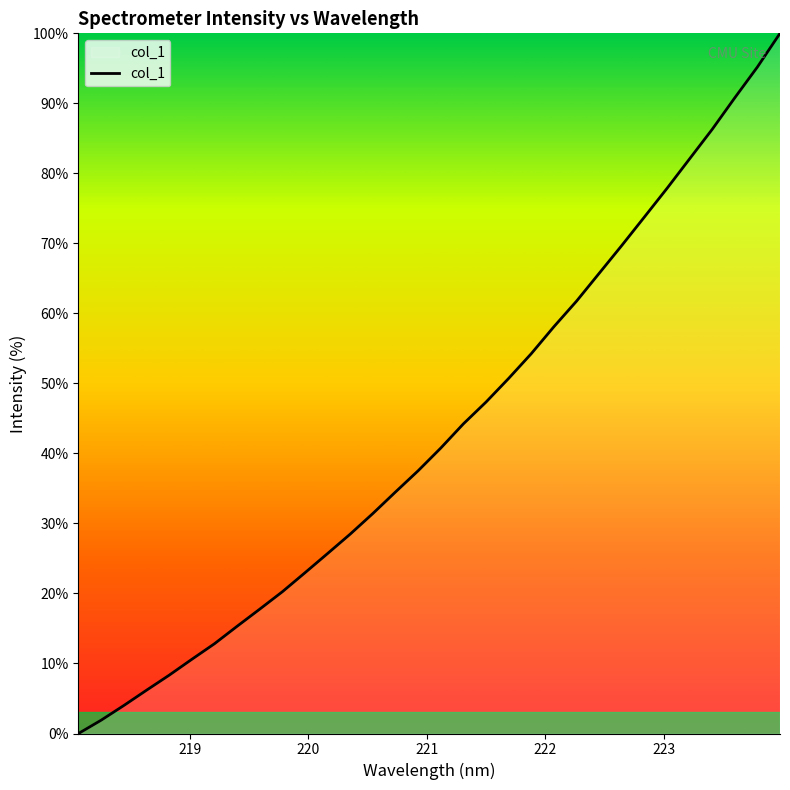

What is the difference between the maximum and minimum values?

100.0